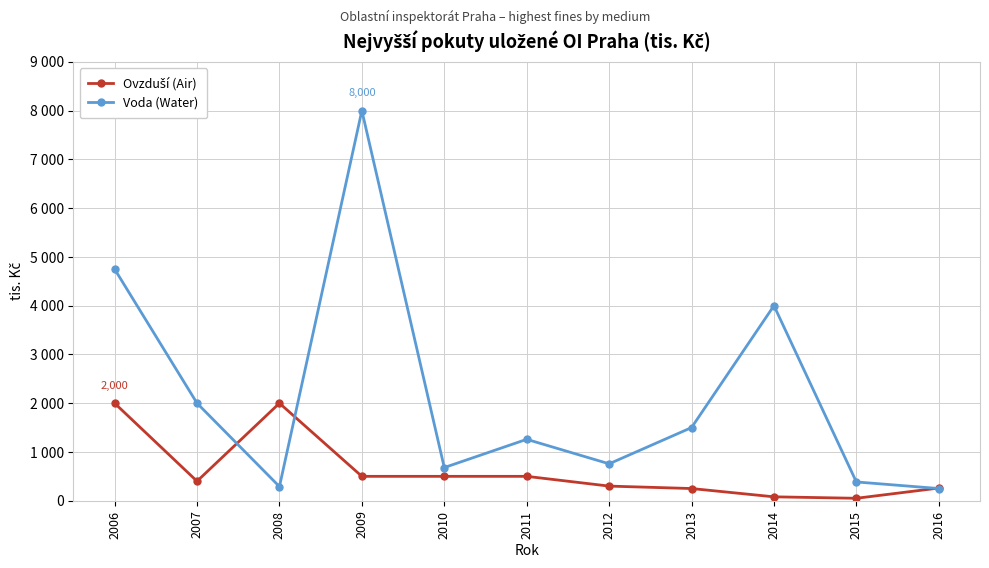

At 2014, list the series in order from smallest to largest.

Ovzduší (Air), Voda (Water)